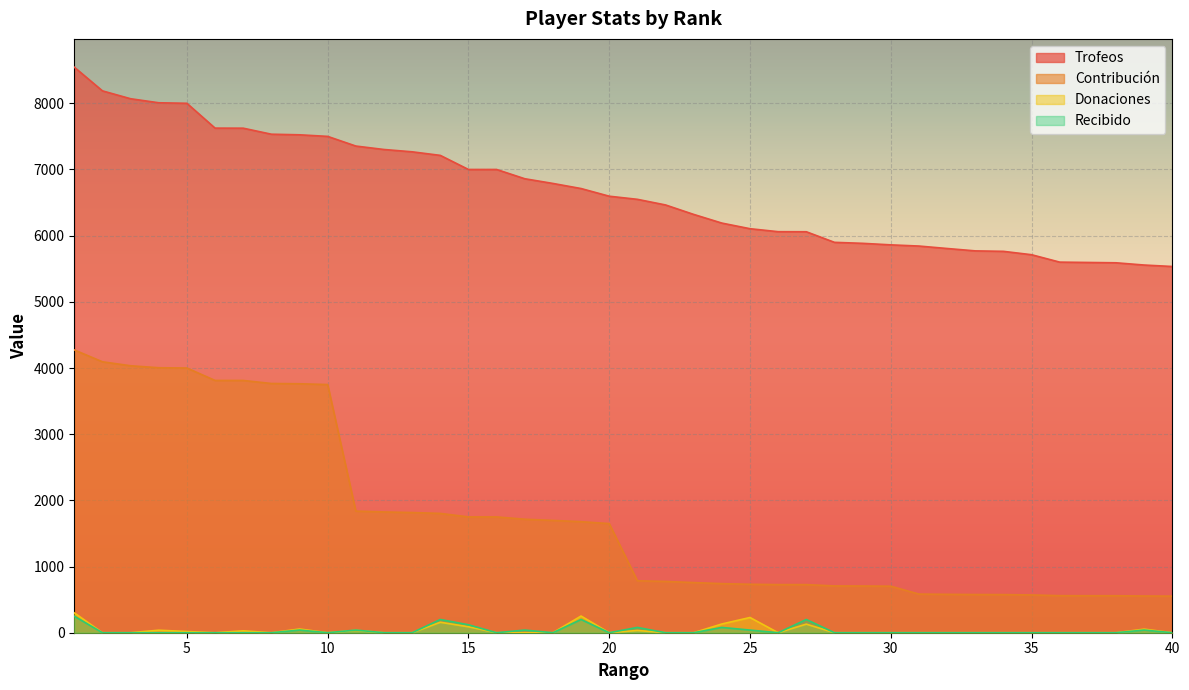

How many Recibido values are between 0 and 40?

33